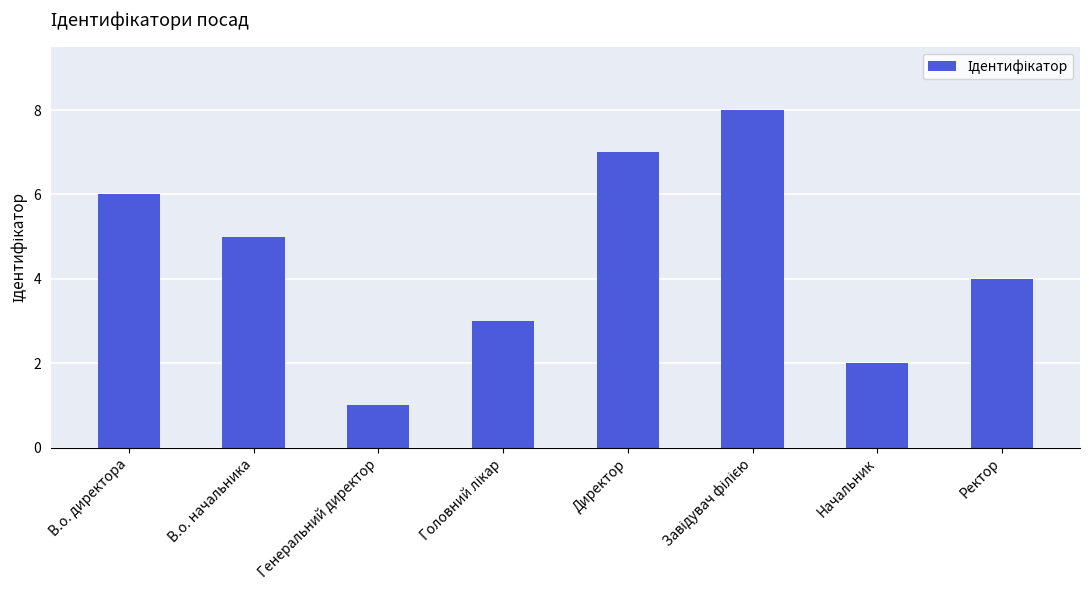

Where is the data nearest to the value 4?

Ректор